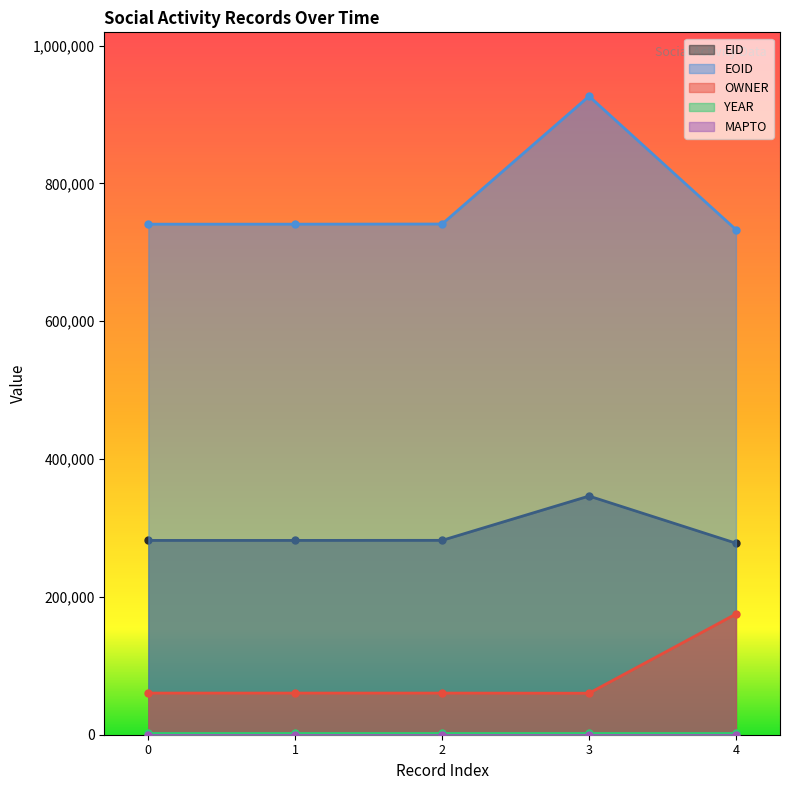

True or false: OWNER has more than 1 interior local peaks.

False